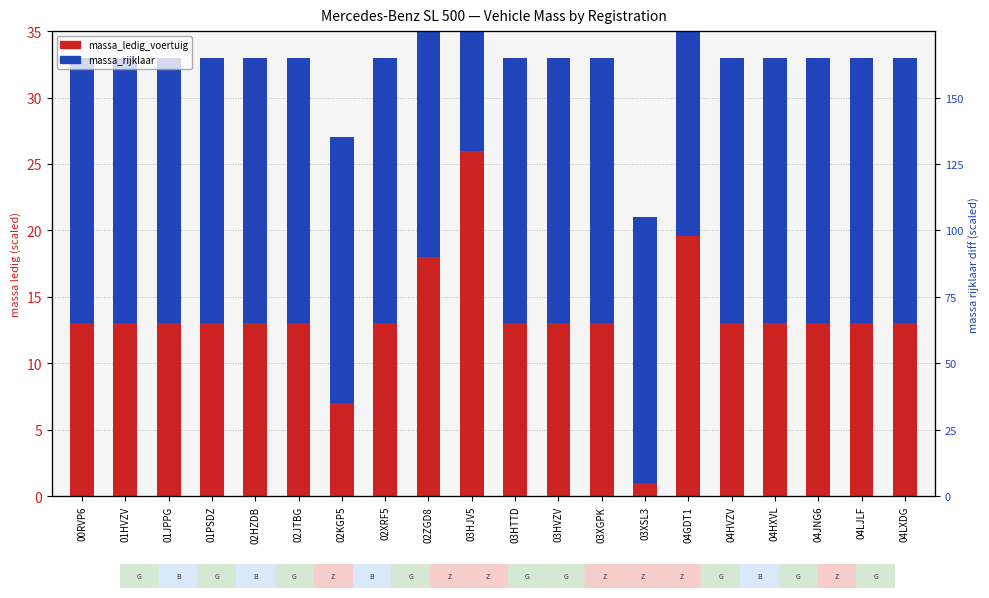

Which category has the lowest value in the massa_ledig_voertuig series?

03XSL3